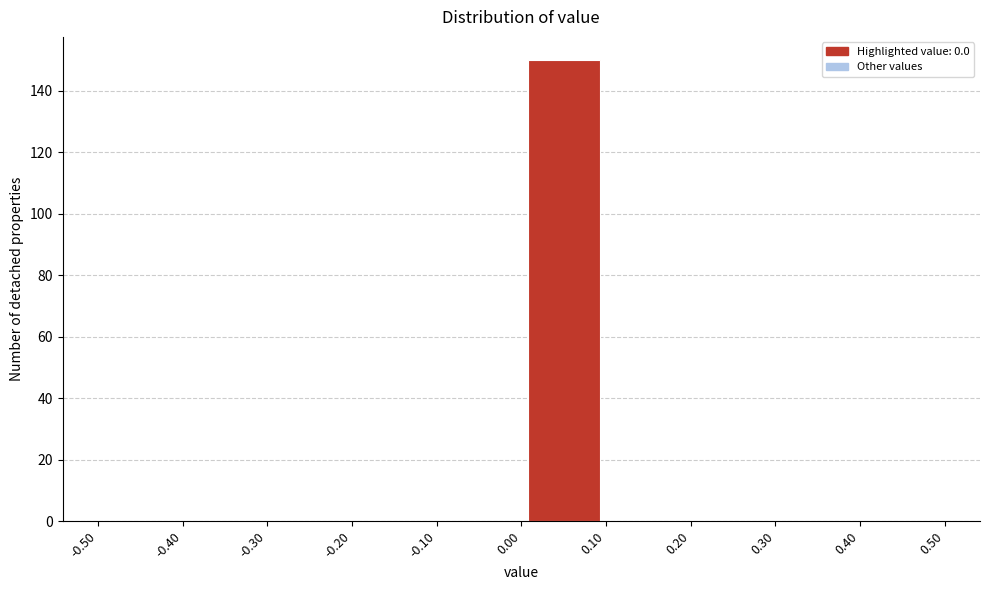

Reading left to right, transcribe this chart: for each bar, give the range it covers on the x-axis and its height. The values are not printed on the chart, so give them approximately, as read against the axis.

-0.50 to -0.40: 0
-0.40 to -0.30: 0
-0.30 to -0.20: 0
-0.20 to -0.10: 0
-0.10 to 0.00: 0
0.00 to 0.10: 150
0.10 to 0.20: 0
0.20 to 0.30: 0
0.30 to 0.40: 0
0.40 to 0.50: 0